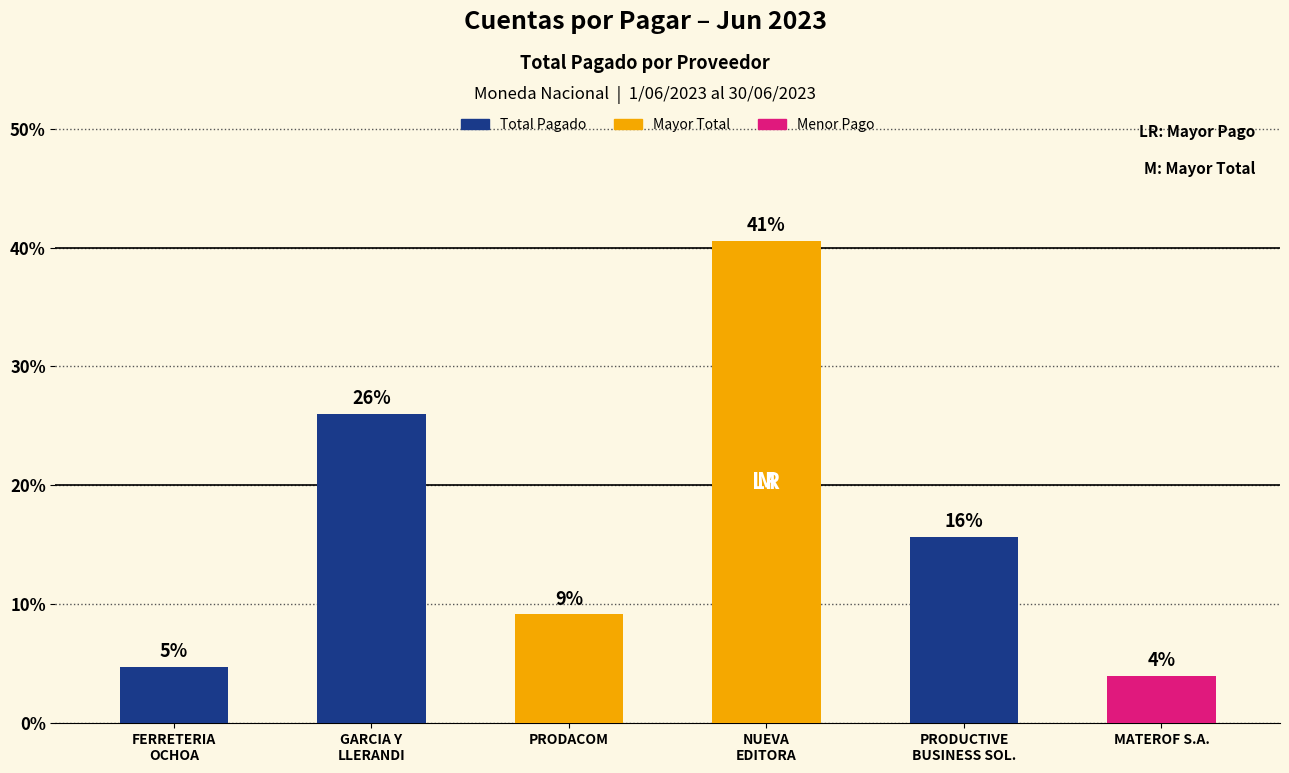

Which category has the highest value across all series?

NUEVA
EDITORA